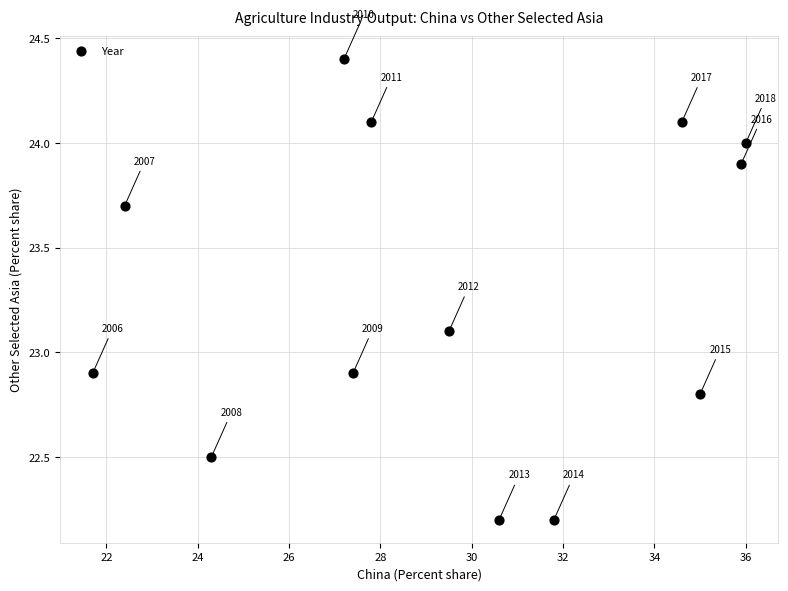

What Y value in the scatter plot is closest to 23?

22.9